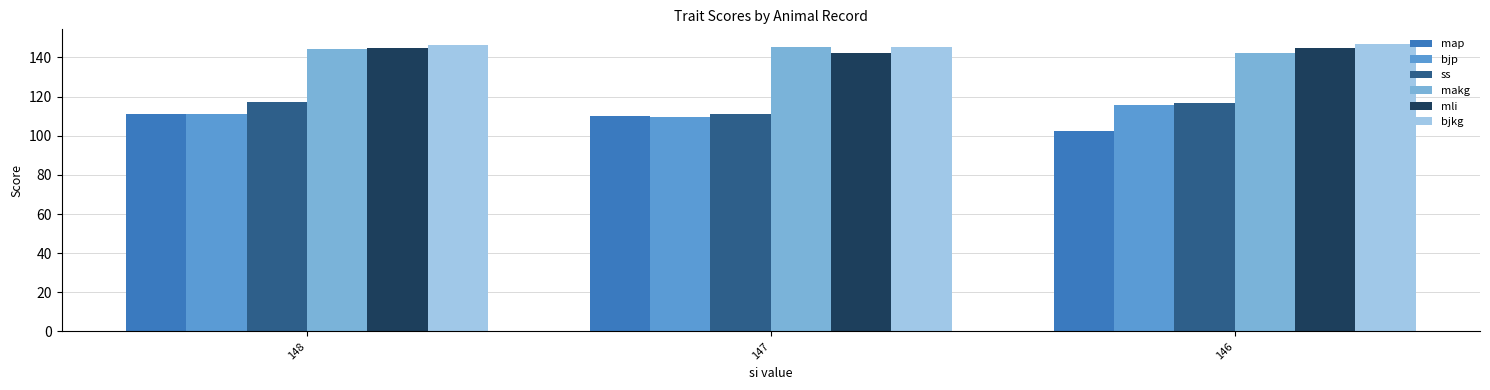

What is the difference between the maximum and minimum values in the ss series?

6.0